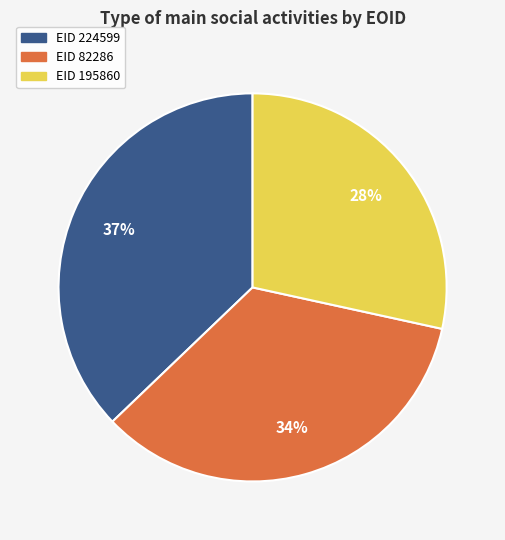

To the nearest percent, what is the difference between the largest and smallest slice percentages?

9%